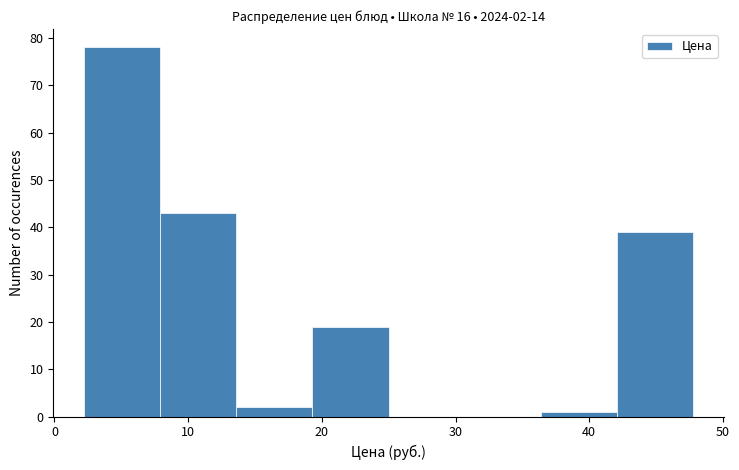

Over which range of the x-axis is the bar tallest?

2 to 8